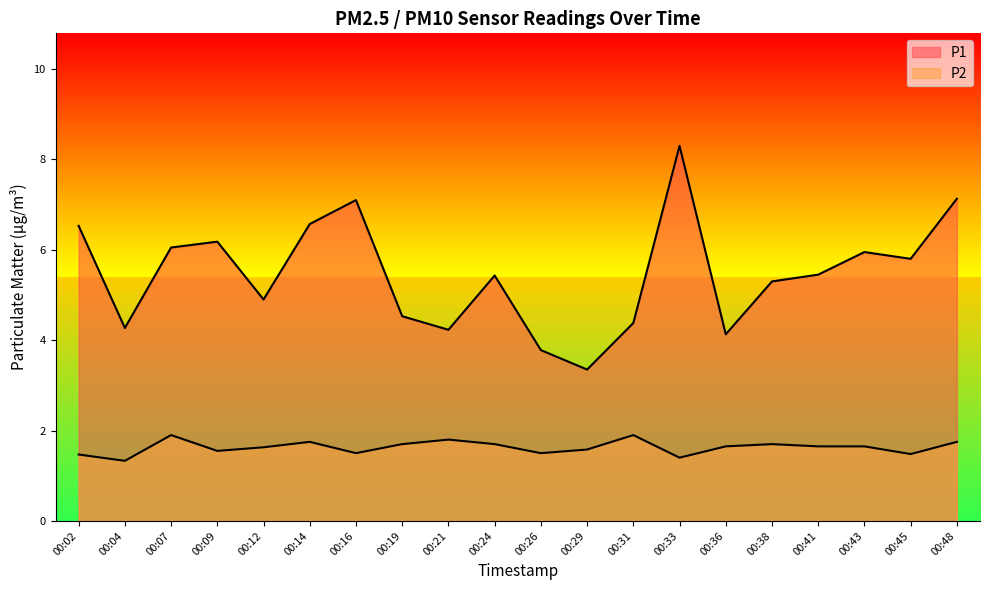

What is the value of the P1 point at the 13th from the left?

4.4